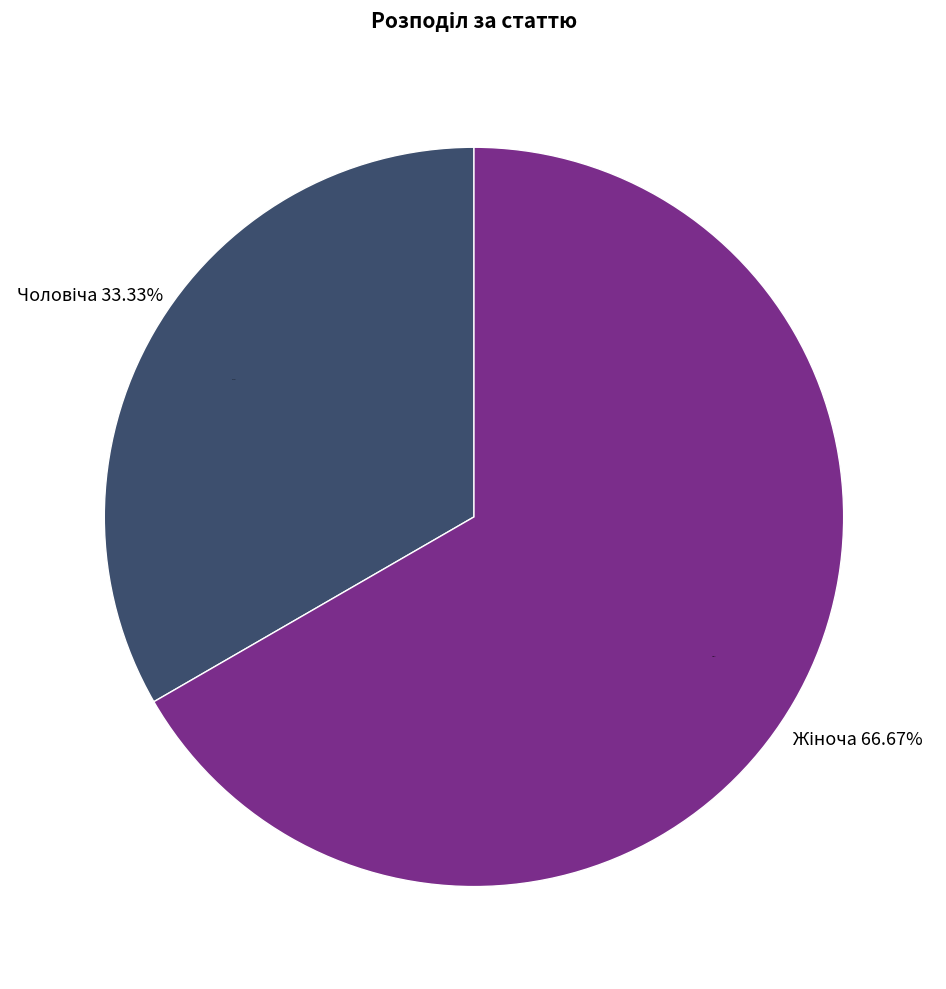

Which category has the smallest portion of the pie?

Чоловіча